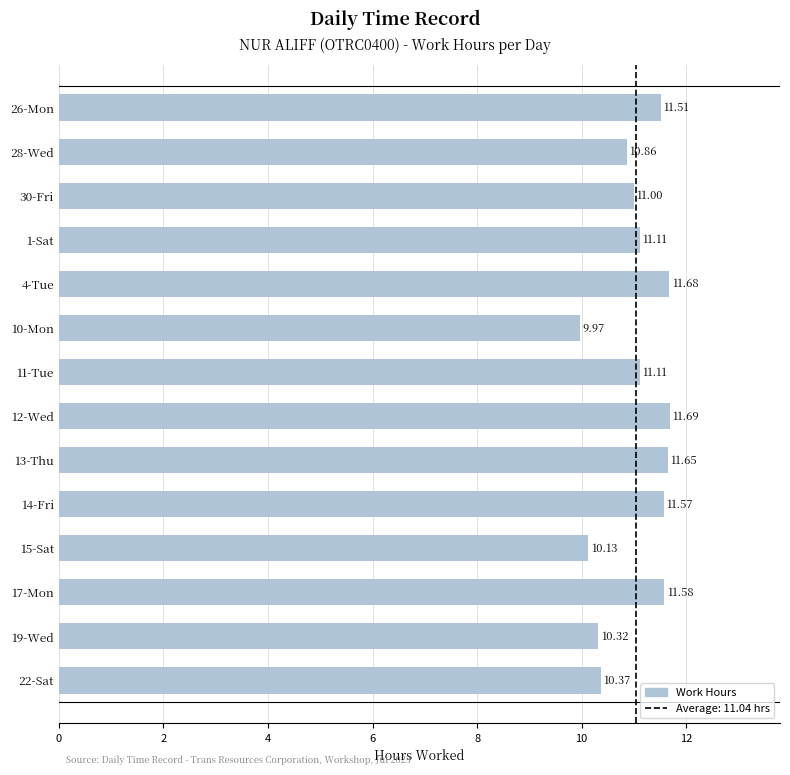

What is the difference between the second highest and minimum values?

1.7